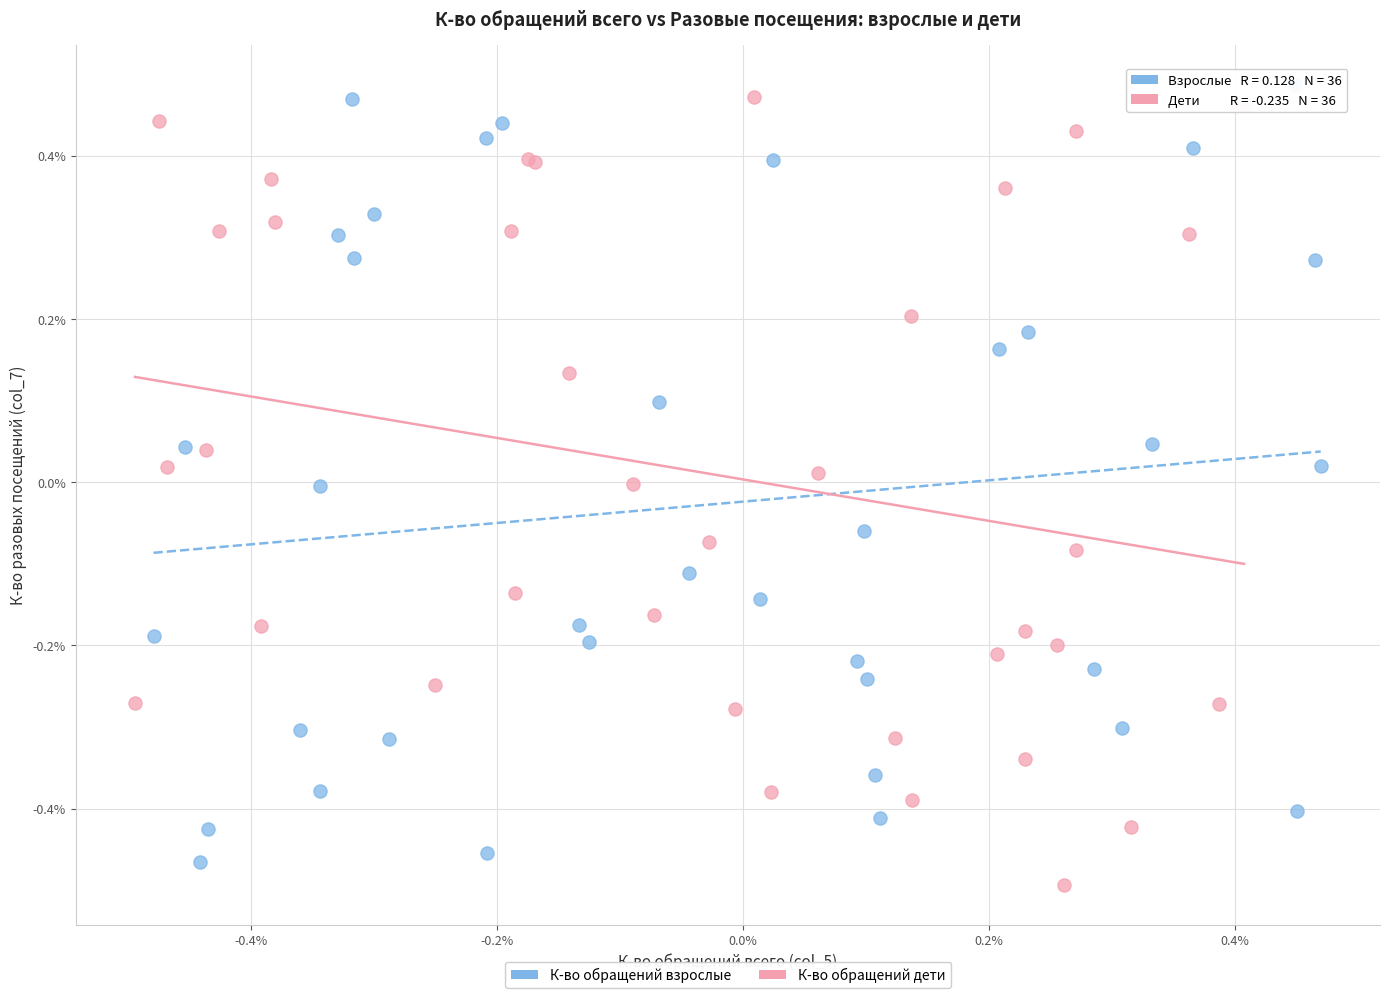

What are all the series names shown in the legend?

К-во обращений взрослые, К-во обращений дети